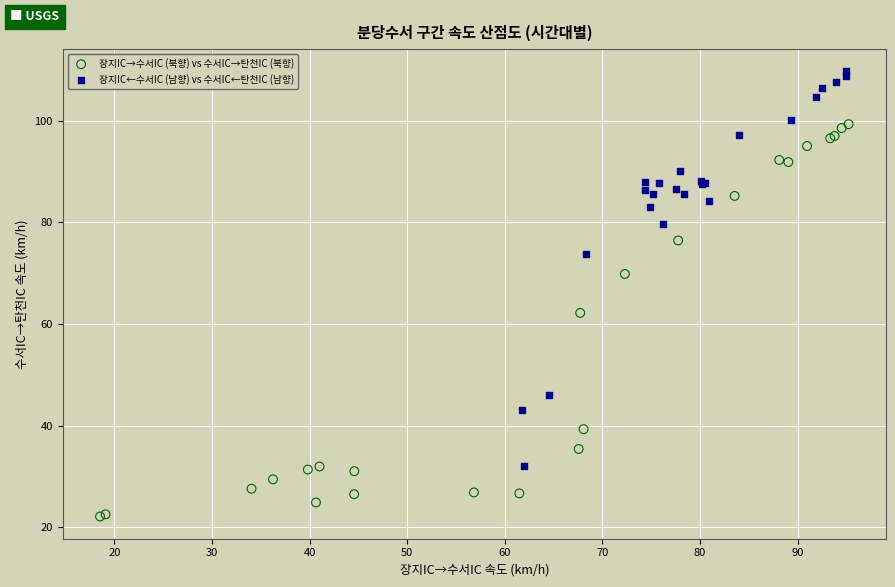

Which series reaches the minimum Y coordinate?

장지IC→수서IC (북향) vs 수서IC→탄천IC (북향)